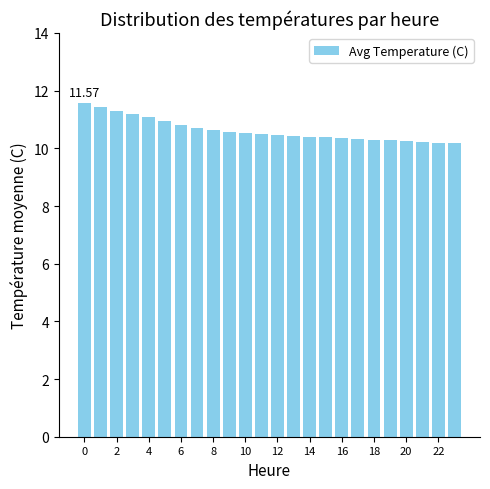

What is the difference between the maximum and minimum values?

1.4